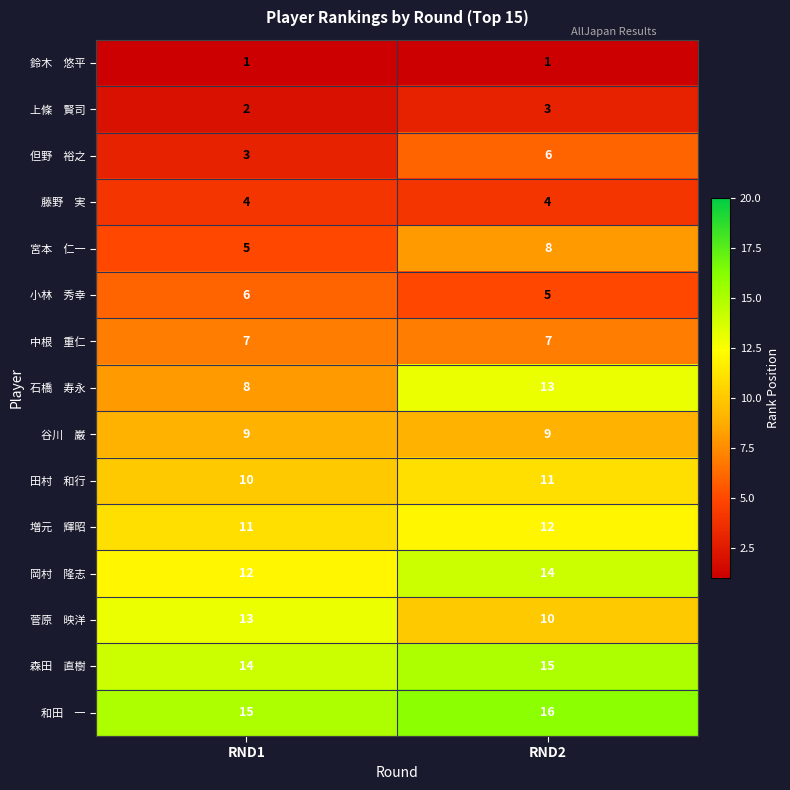

What is the total value across all series at RND2?

134